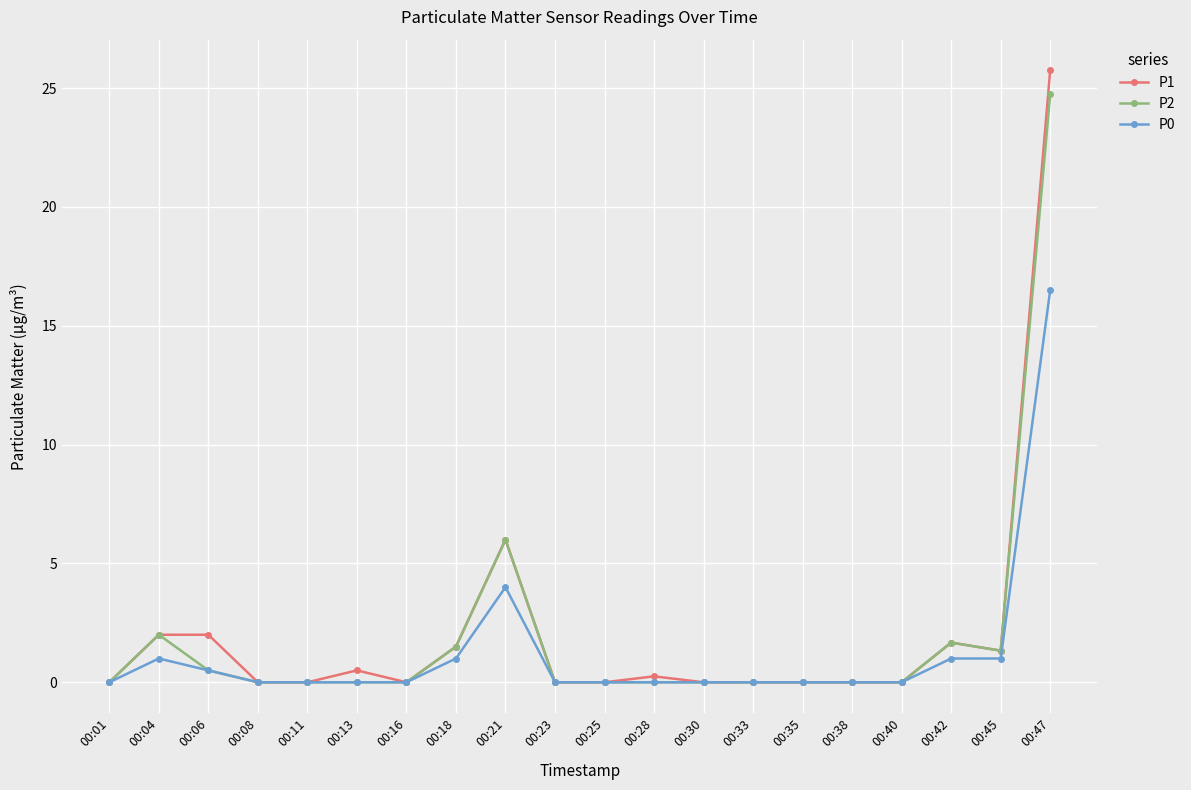

What is the spread (max minus min) of values at 00:42?

0.7